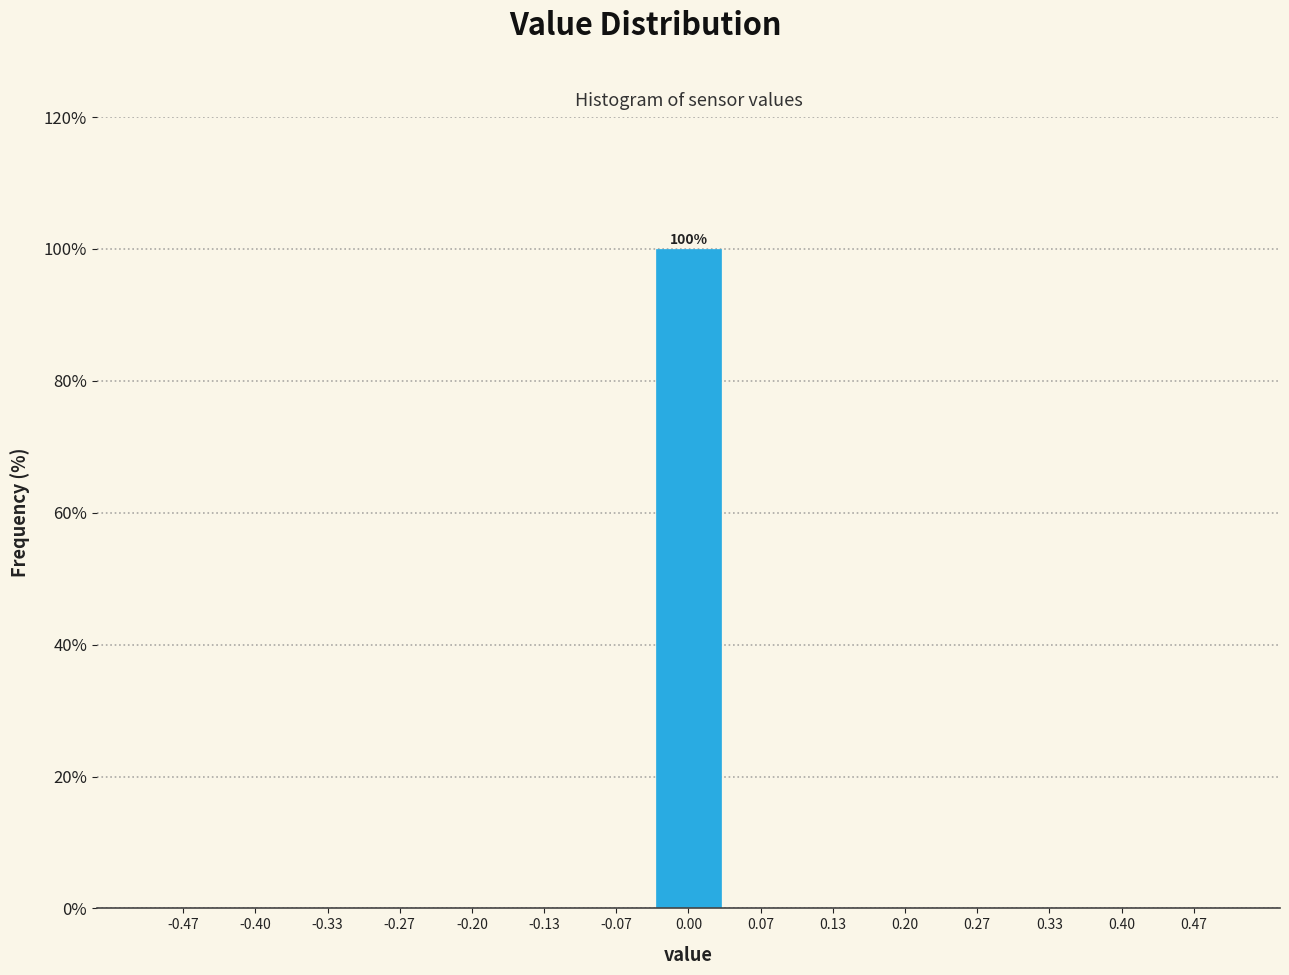

Which range on the x-axis has the tallest bar?

-0.03 to 0.03